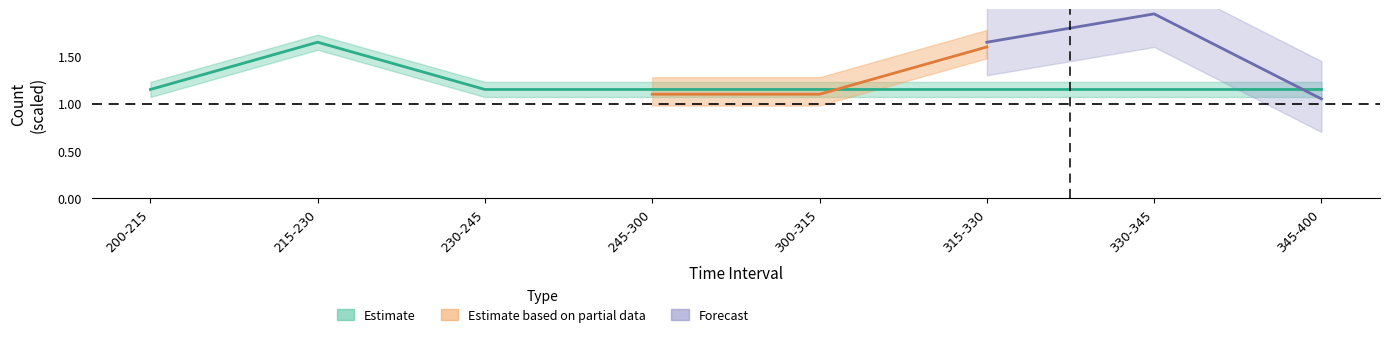

What is the greatest value displayed?

2